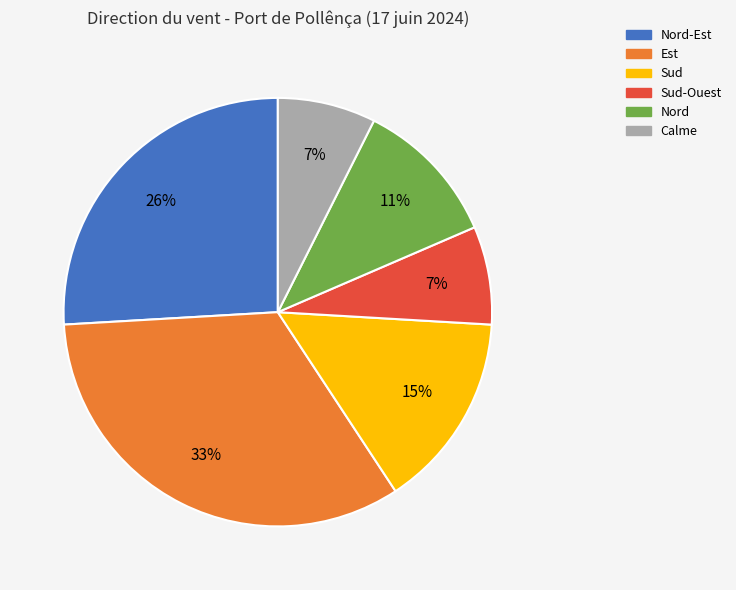

Is there any slice that represents more than half of the pie?

No